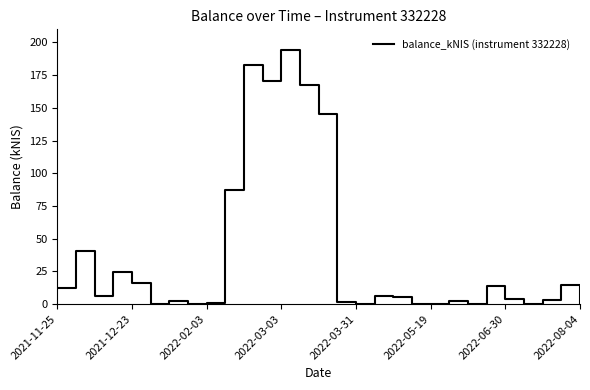

What is the greatest value displayed?

194.4